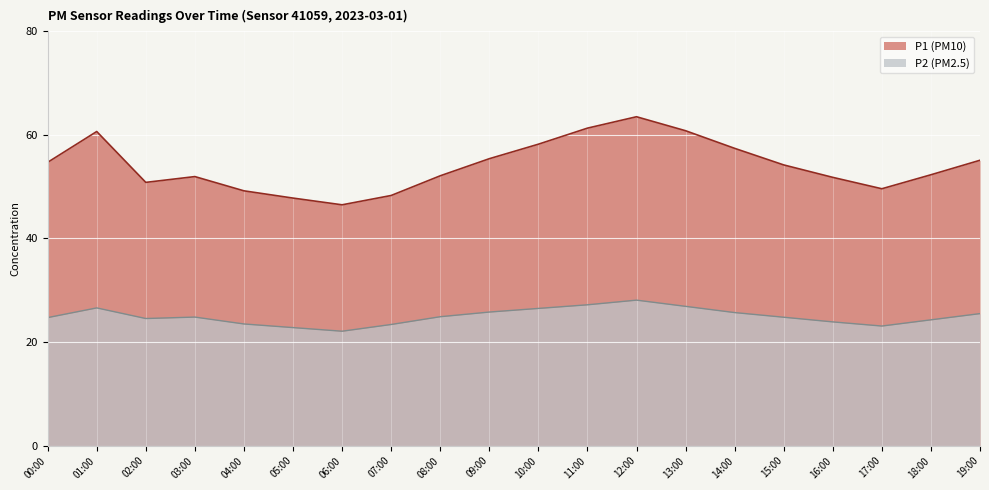

List the series in order of their overall mean, lowest first.

P2 (PM2.5), P1 (PM10)